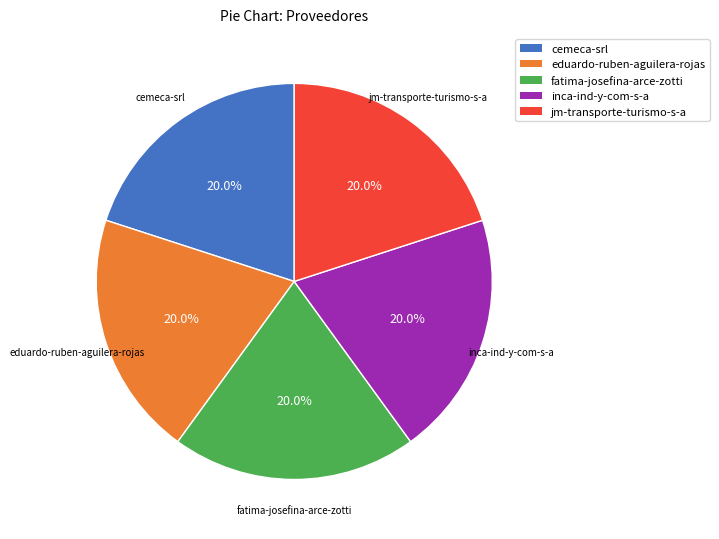

What percentage do eduardo-ruben-aguilera-rojas and jm-transporte-turismo-s-a together represent?

40.0%